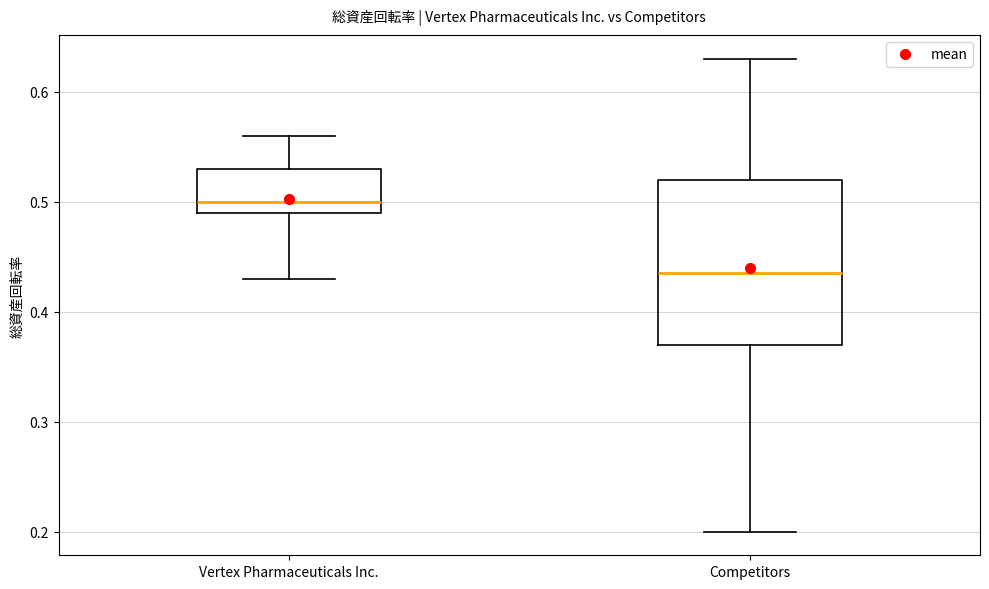

Comparing the boxes themselves (not the whiskers), which one is the tallest?

Competitors